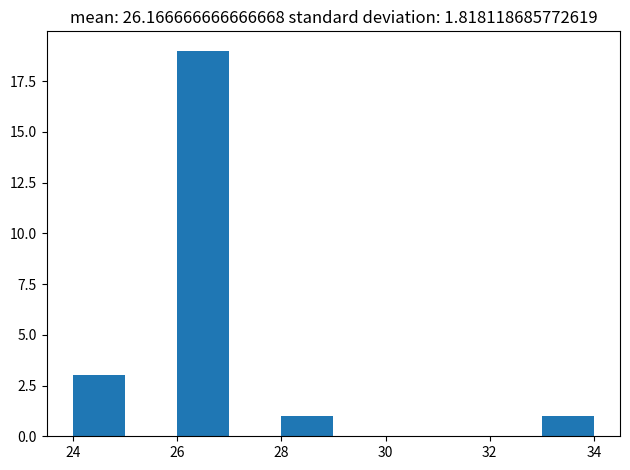

How tall is the bar that spans 28 to 29 on the x-axis? The values are not printed on the chart, so give them approximately, as read against the axis.

1